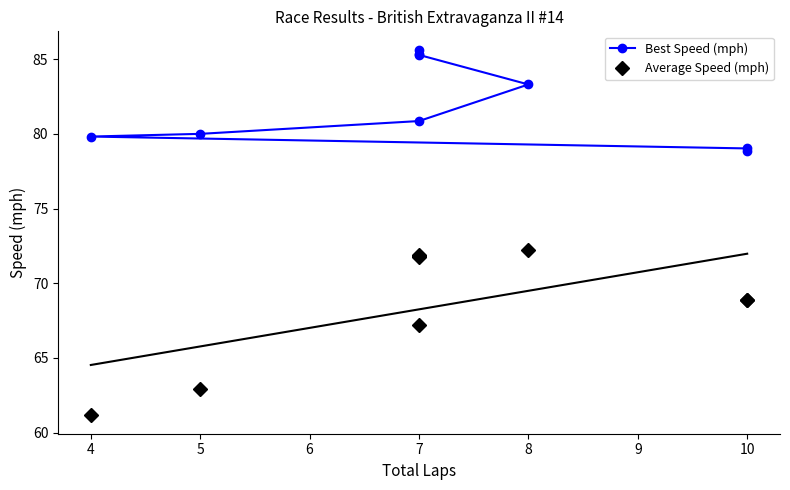

What is the lowest value of the Average Speed (mph) series?

61.1